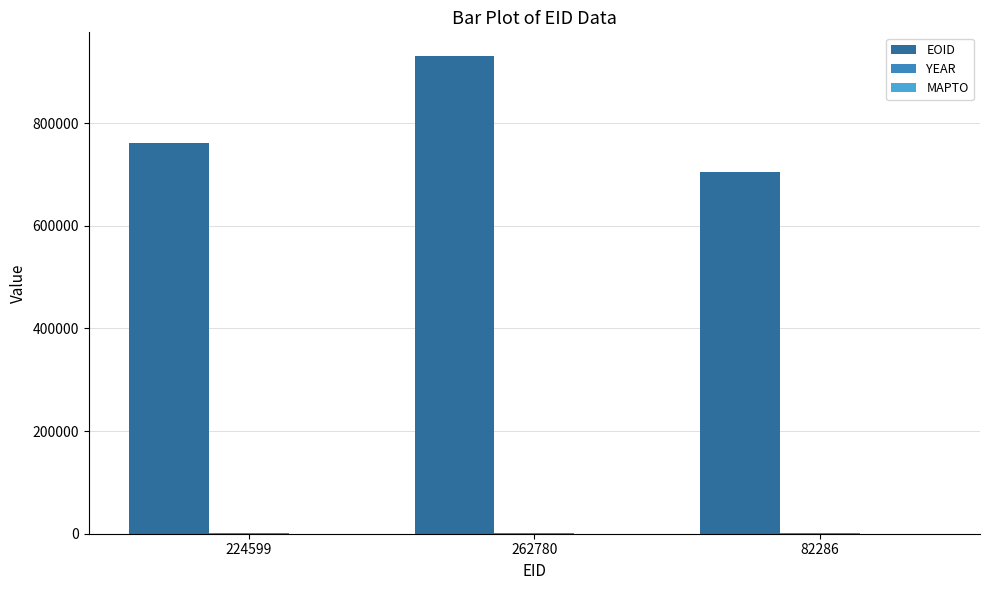

At which category is the sum across all series the highest?

262780